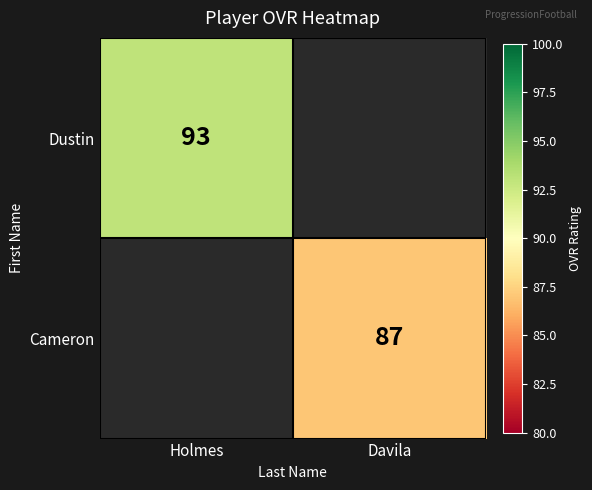

The Dustin series shows 37 at Holmes. True or false?

False